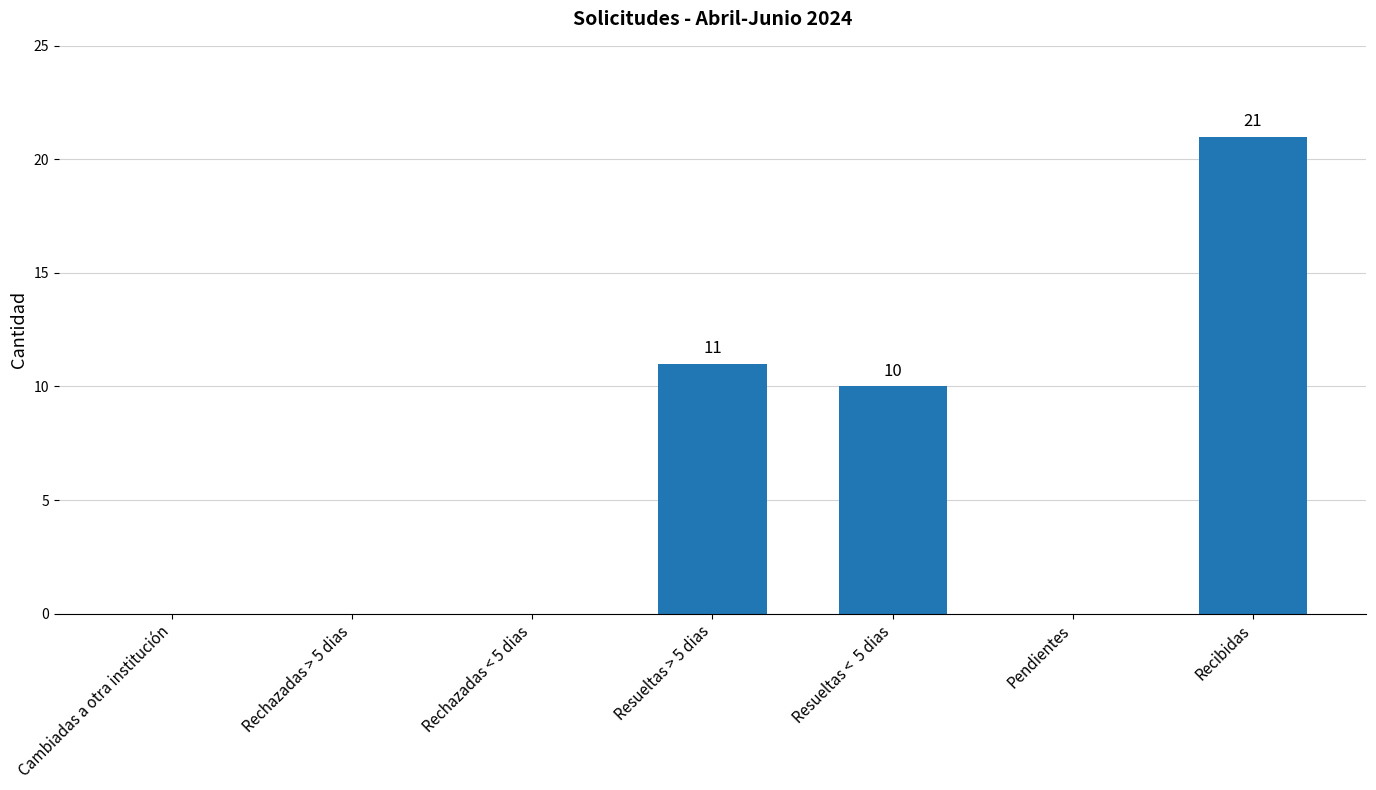

At which category does the chart reach its peak across all series?

Recibidas